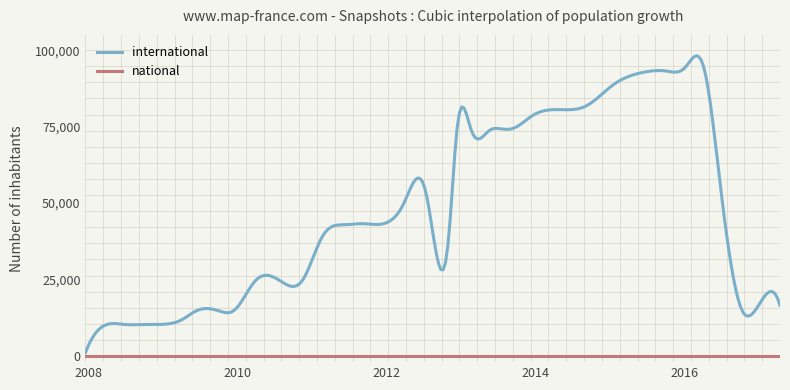

Which series has the widest spread of values?

international